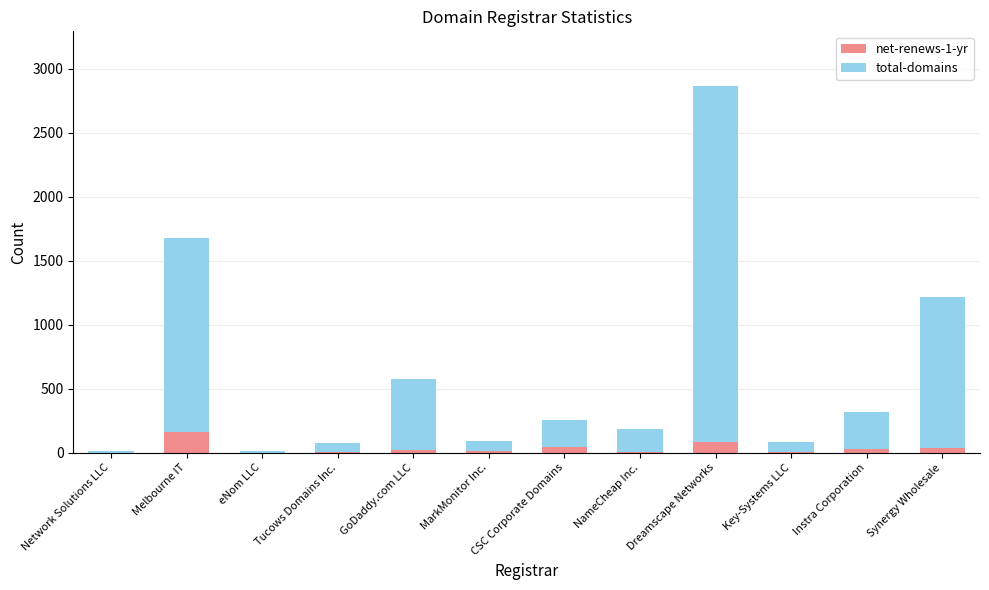

At which category is the sum across all series the highest?

Dreamscape Networks